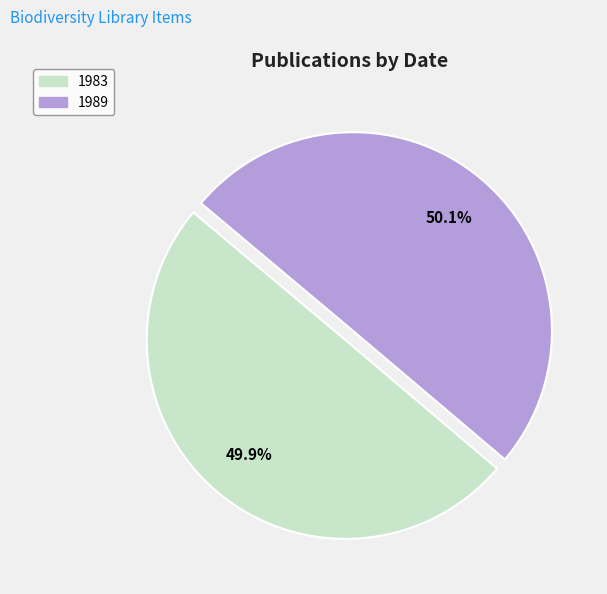

Combined, what portion of the pie is 1989 and 1983?

100.0%